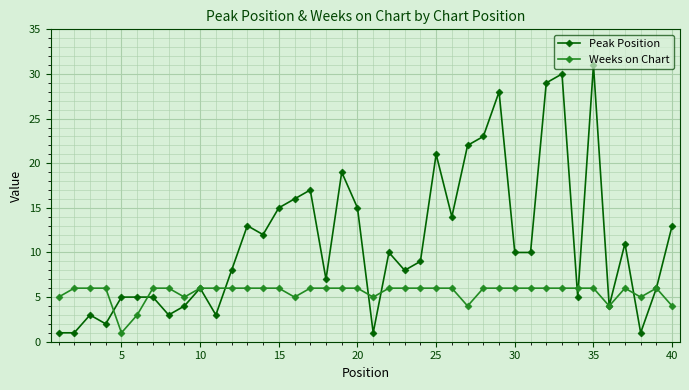

Is this an area chart (filled region under the line)?

No